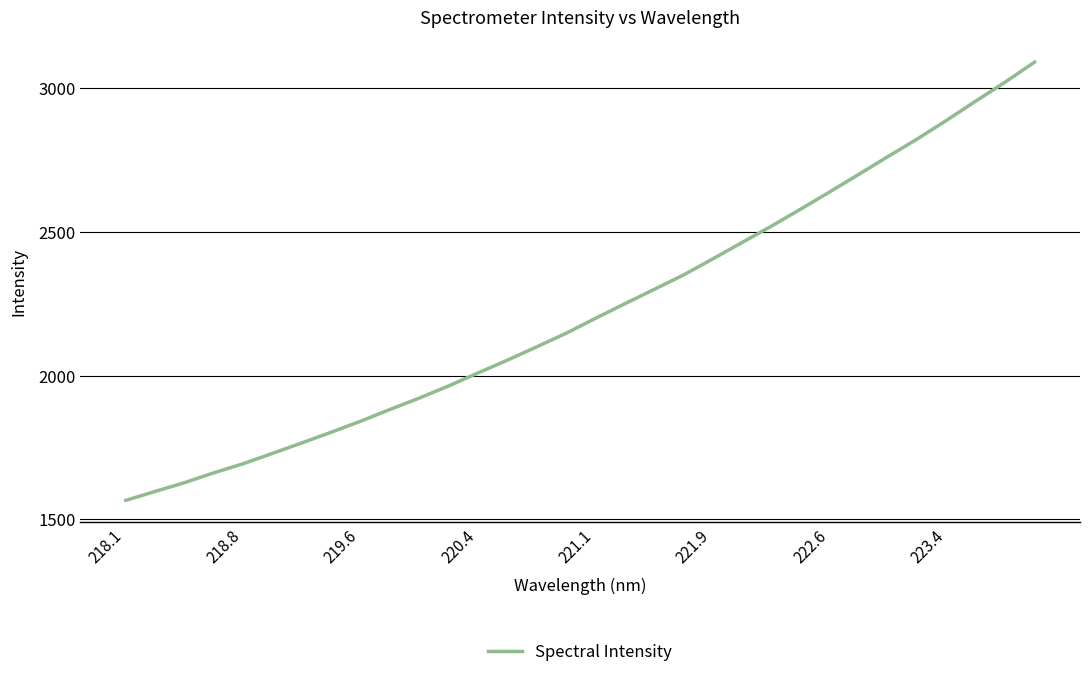

What is the difference between the maximum and minimum values?

1523.8